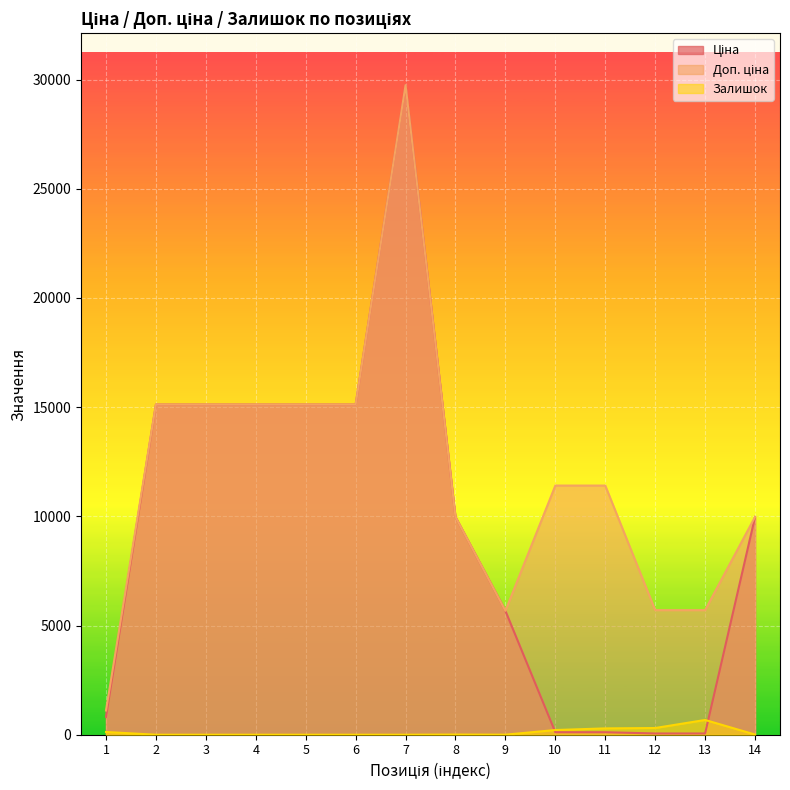

True or false: Доп. ціна and Ціна intersect in this chart.

False